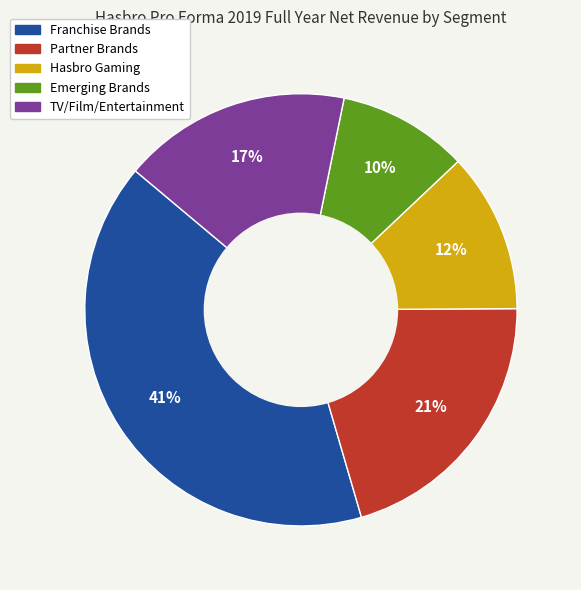

What is the largest slice in the pie chart?

Franchise Brands